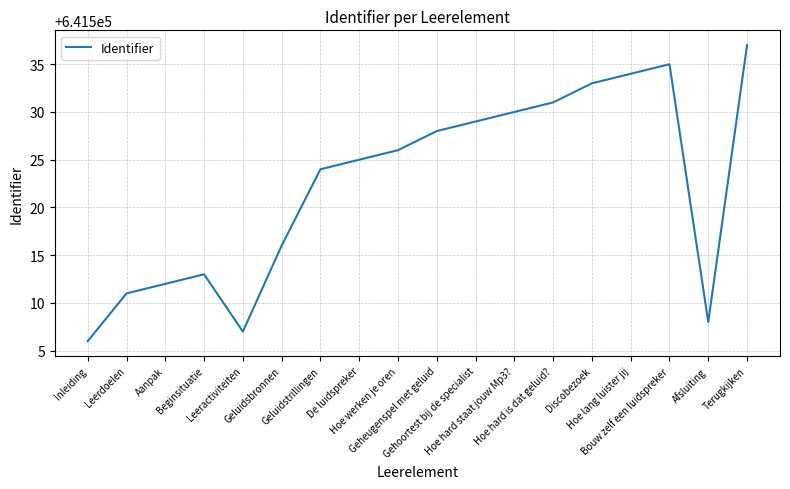

What is the smallest value displayed?

641506